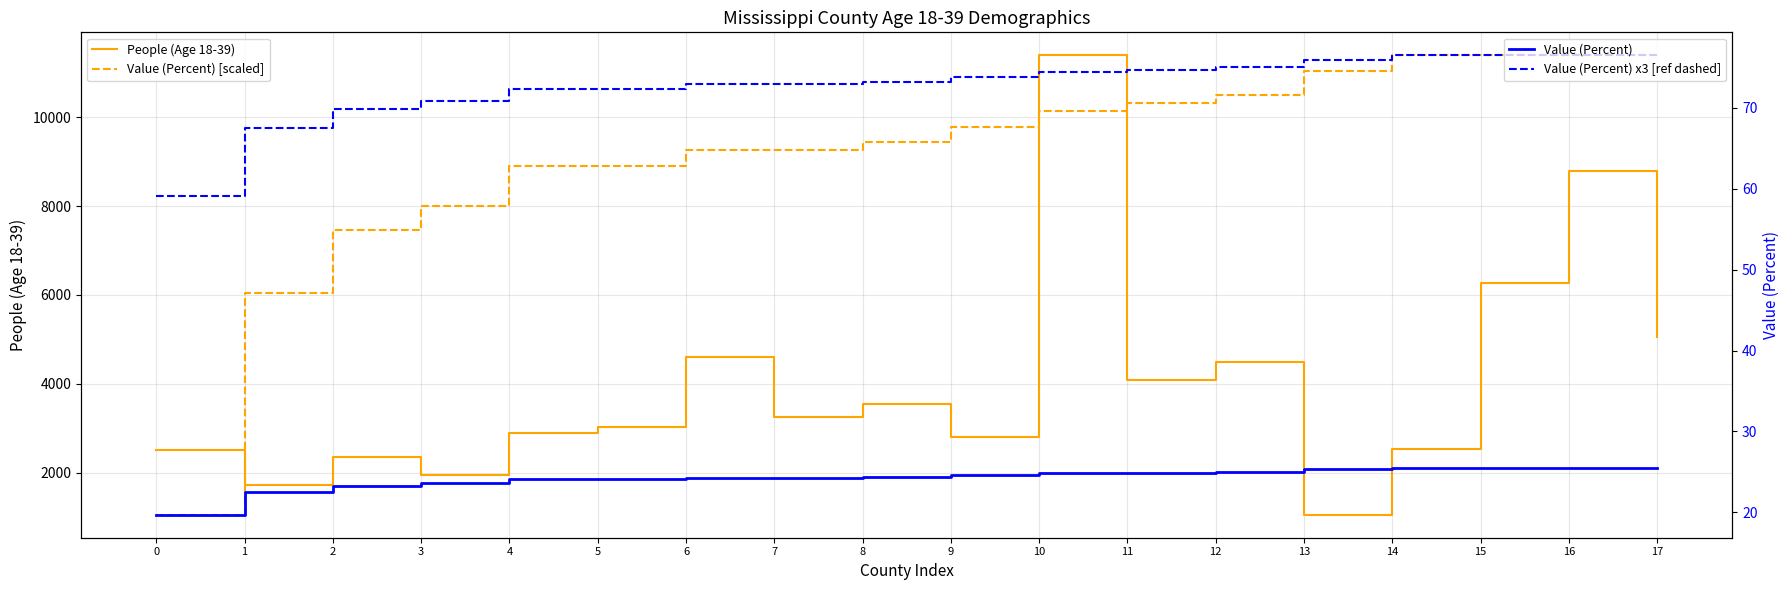

Reading left to right, extract all data points from this chart.

People (Age 18-39): 0=2500.0	1=1732.0	2=2342.0	3=1954.0	4=2900.0	5=3031.0	6=4599.0	7=3262.0	8=3537.0	9=2792.0	10=11393.0	11=4090.0	12=4500.0	13=1053.0	14=2532.0	15=6269.0	16=8786.0	17=5059.0
Value (Percent) [scaled]: 0=1053.0	1=6044.7	2=7470.9	3=8005.8	4=8897.1	5=8897.1	6=9253.7	7=9253.7	8=9432.0	9=9788.5	10=10145.1	11=10323.3	12=10501.6	13=11036.4	14=11393.0	15=11393.0	16=11393.0	17=11393.0
Value (Percent): 0=19.7	1=22.5	2=23.3	3=23.6	4=24.1	5=24.1	6=24.3	7=24.3	8=24.4	9=24.6	10=24.8	11=24.9	12=25.0	13=25.3	14=25.5	15=25.5	16=25.5	17=25.5
Value (Percent) x3 [ref dashed]: 0=59.1	1=67.5	2=69.9	3=70.8	4=72.3	5=72.3	6=72.9	7=72.9	8=73.2	9=73.8	10=74.4	11=74.7	12=75.0	13=75.9	14=76.5	15=76.5	16=76.5	17=76.5